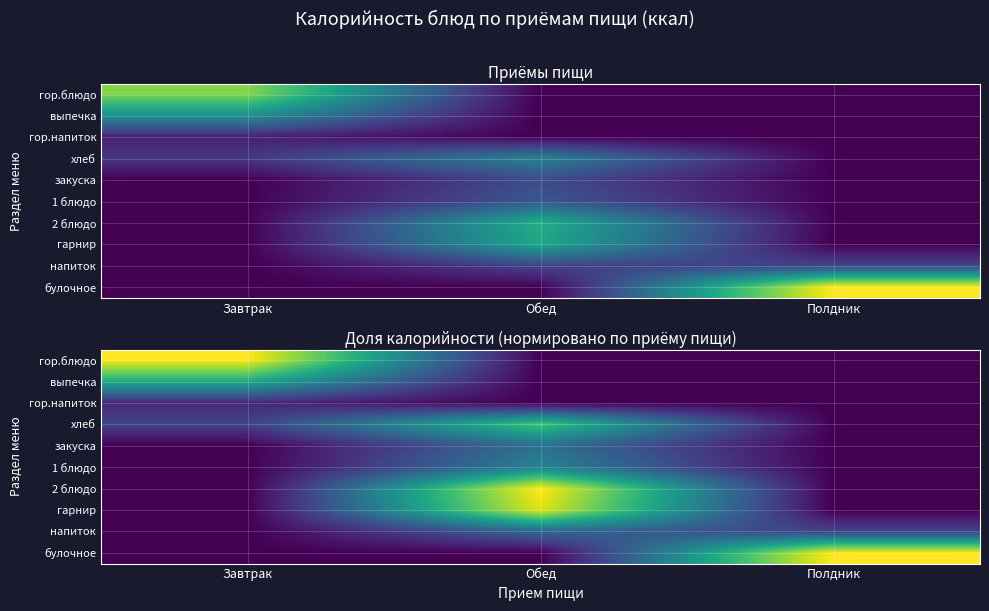

What is the spread (max minus min) of values at Обед?

1.0